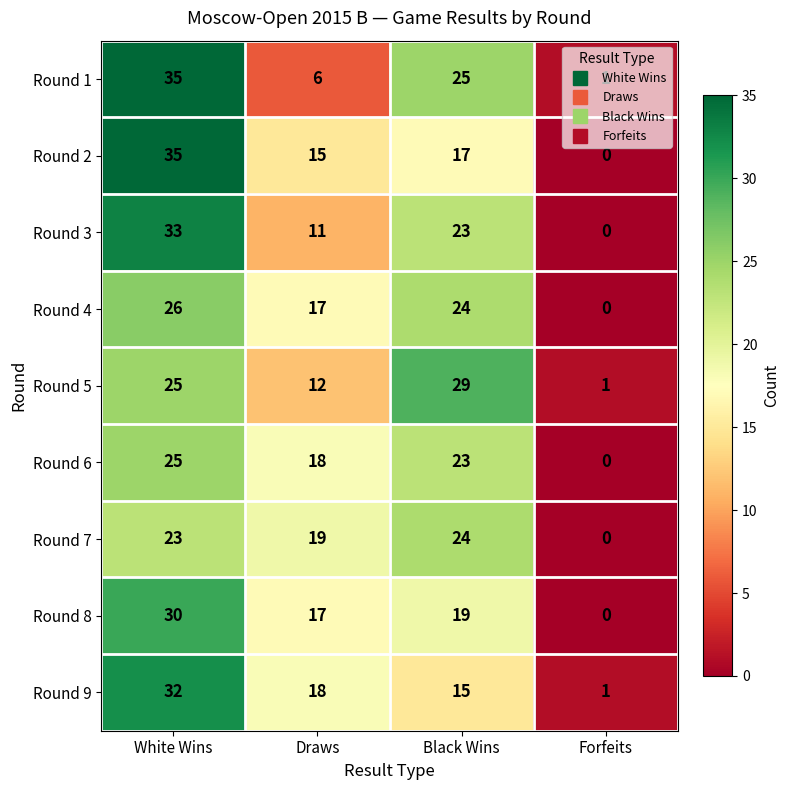

What is the spread (max minus min) of values at White Wins?

12